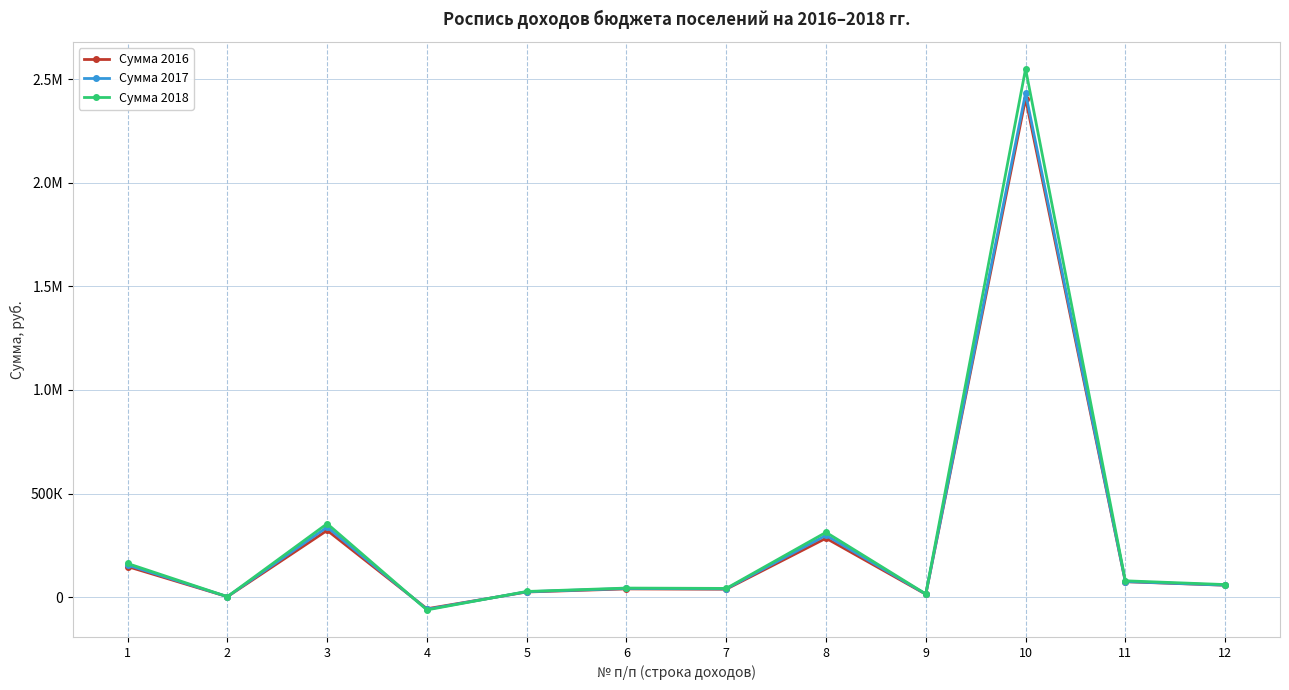

What is the difference between the Сумма 2017 values at 10 and 2?

2430647.5